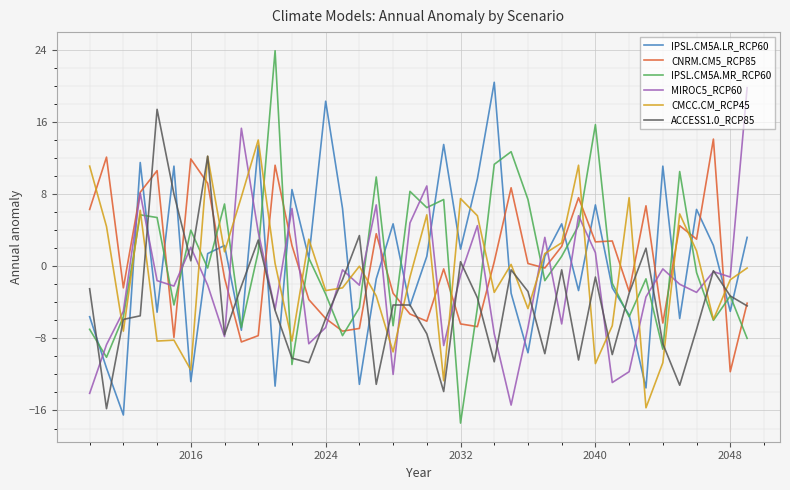

Which series has the widest spread of values?

IPSL.CM5A.MR_RCP60